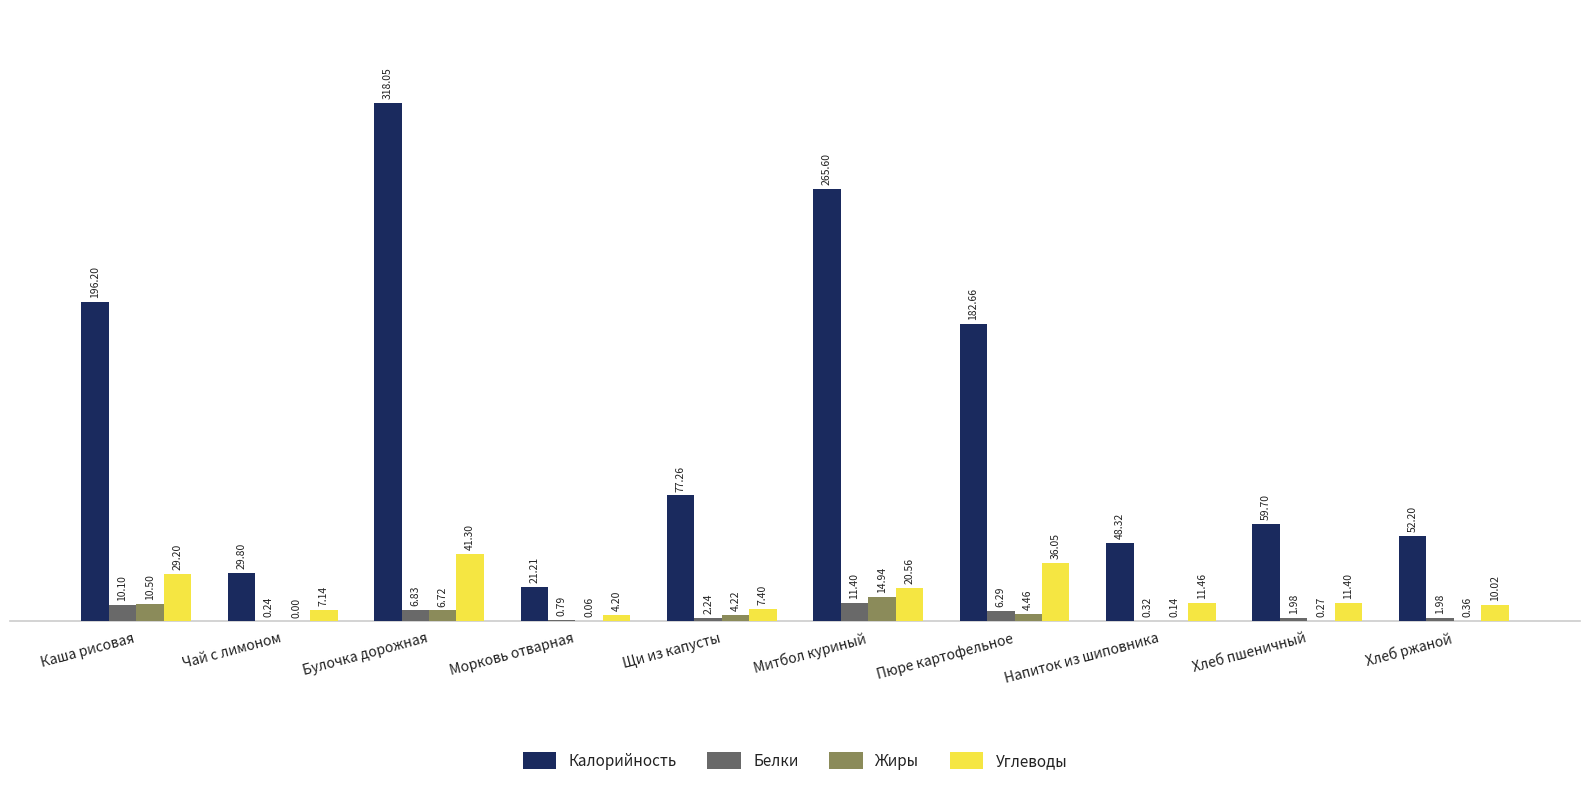

What is the average value of the Углеводы series?

17.9